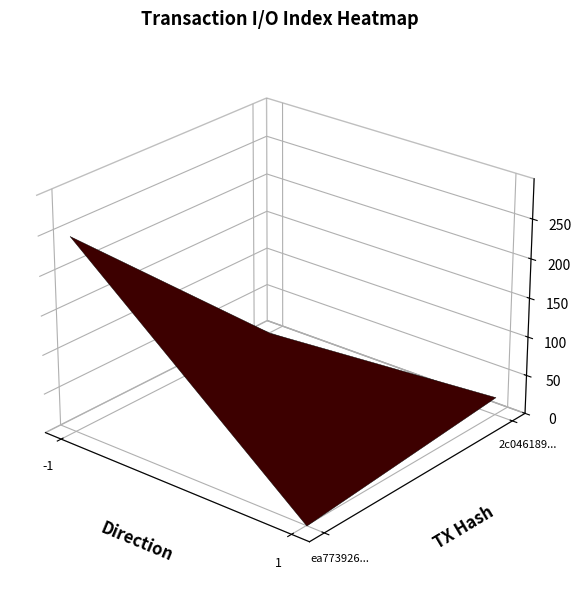

What is the total value across all series at io_index?

272